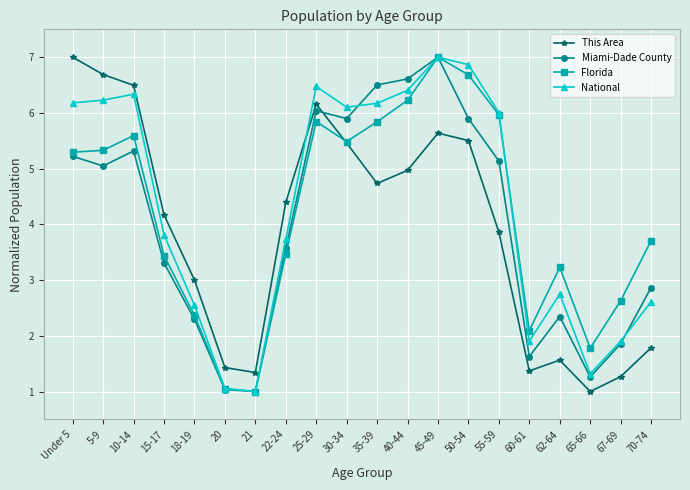

What is the difference between the highest and lowest values at 18-19?

0.7